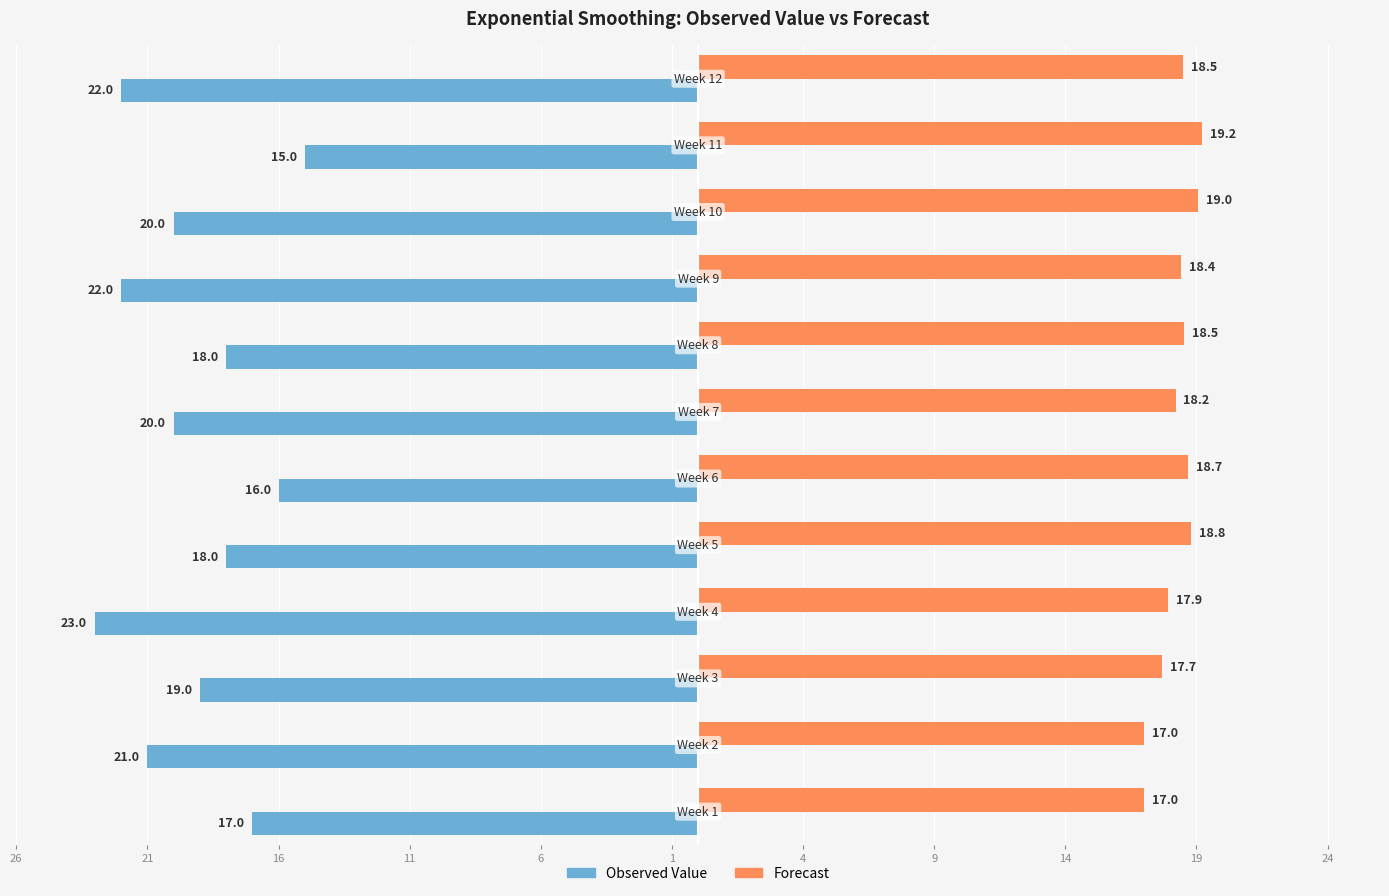

What are all the series names shown in the legend?

Observed Value, Forecast